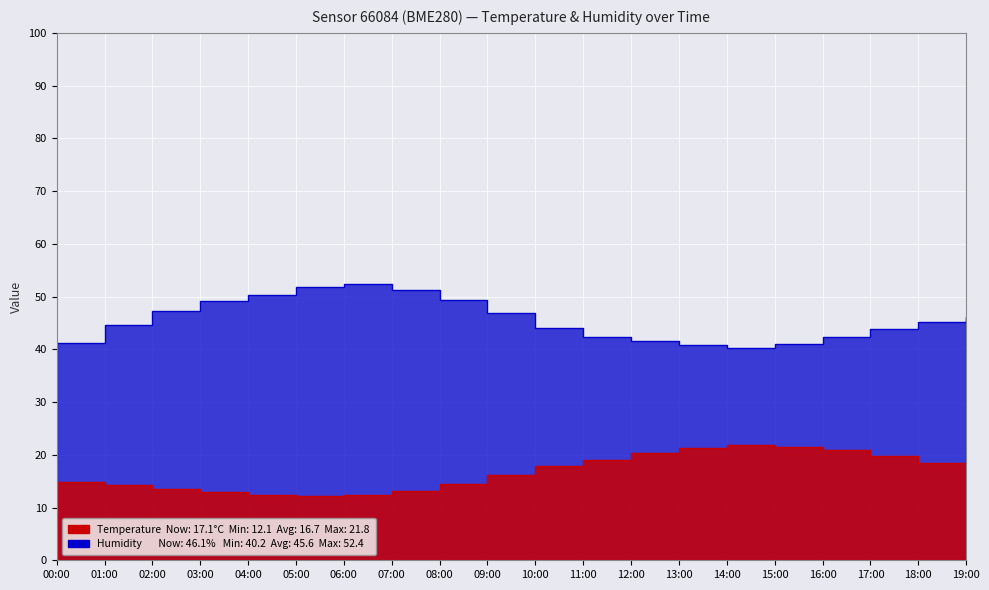

Reading left to right, extract all data points from this chart.

temperature: 14.8	14.2	13.5	12.9	12.4	12.1	12.3	13.2	14.5	16.2	17.8	19.1	20.3	21.2	21.8	21.5	20.9	19.8	18.4	17.1
humidity: 41.1	44.6	47.2	49.1	50.3	51.8	52.4	51.2	49.3	46.8	44.1	42.3	41.5	40.8	40.2	41.0	42.3	43.8	45.2	46.1